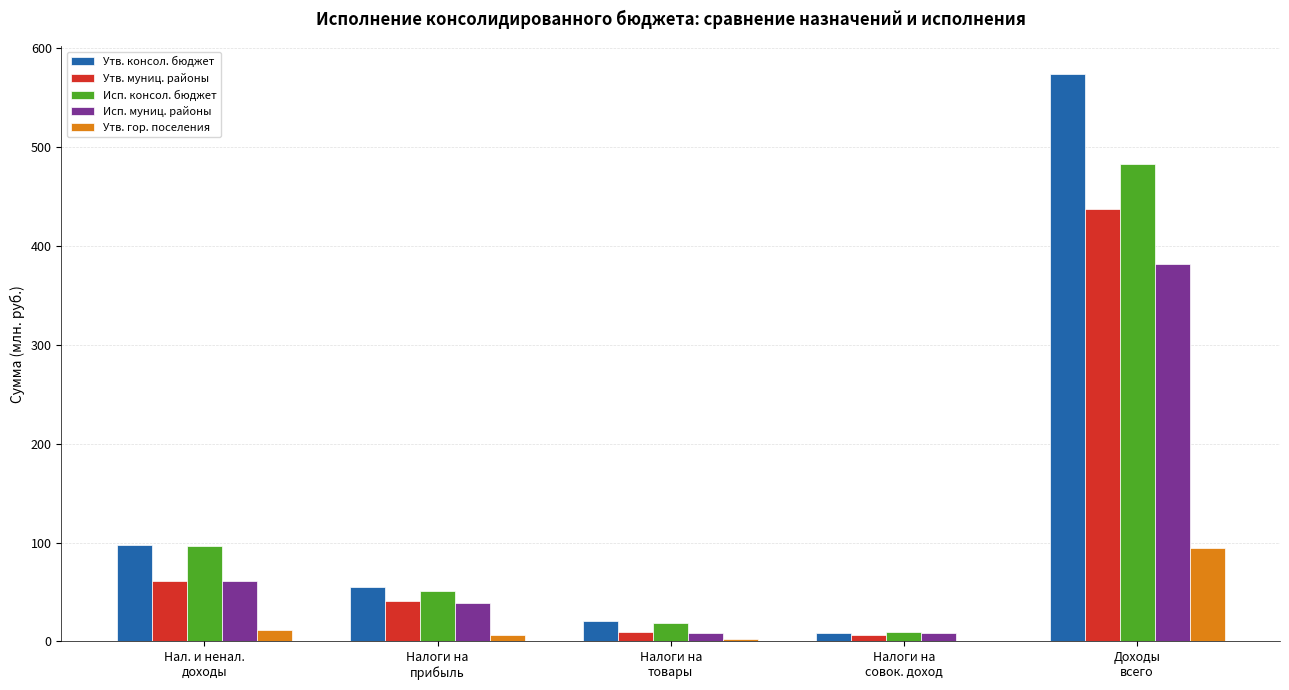

What is the highest value of the Утв. консол. бюджет series?

573.1